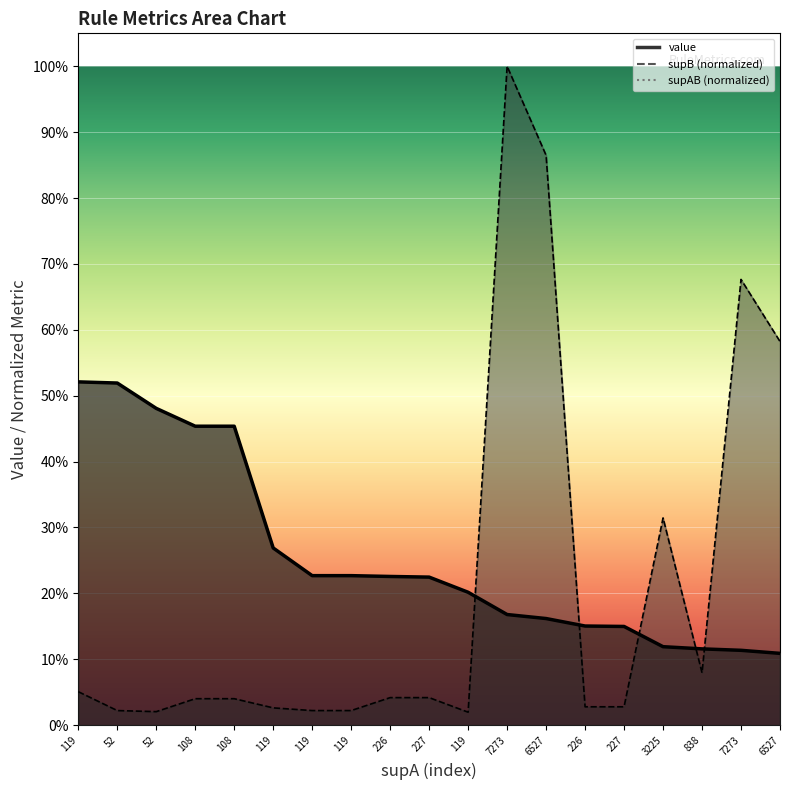

Count the number of categories in the chart.

19